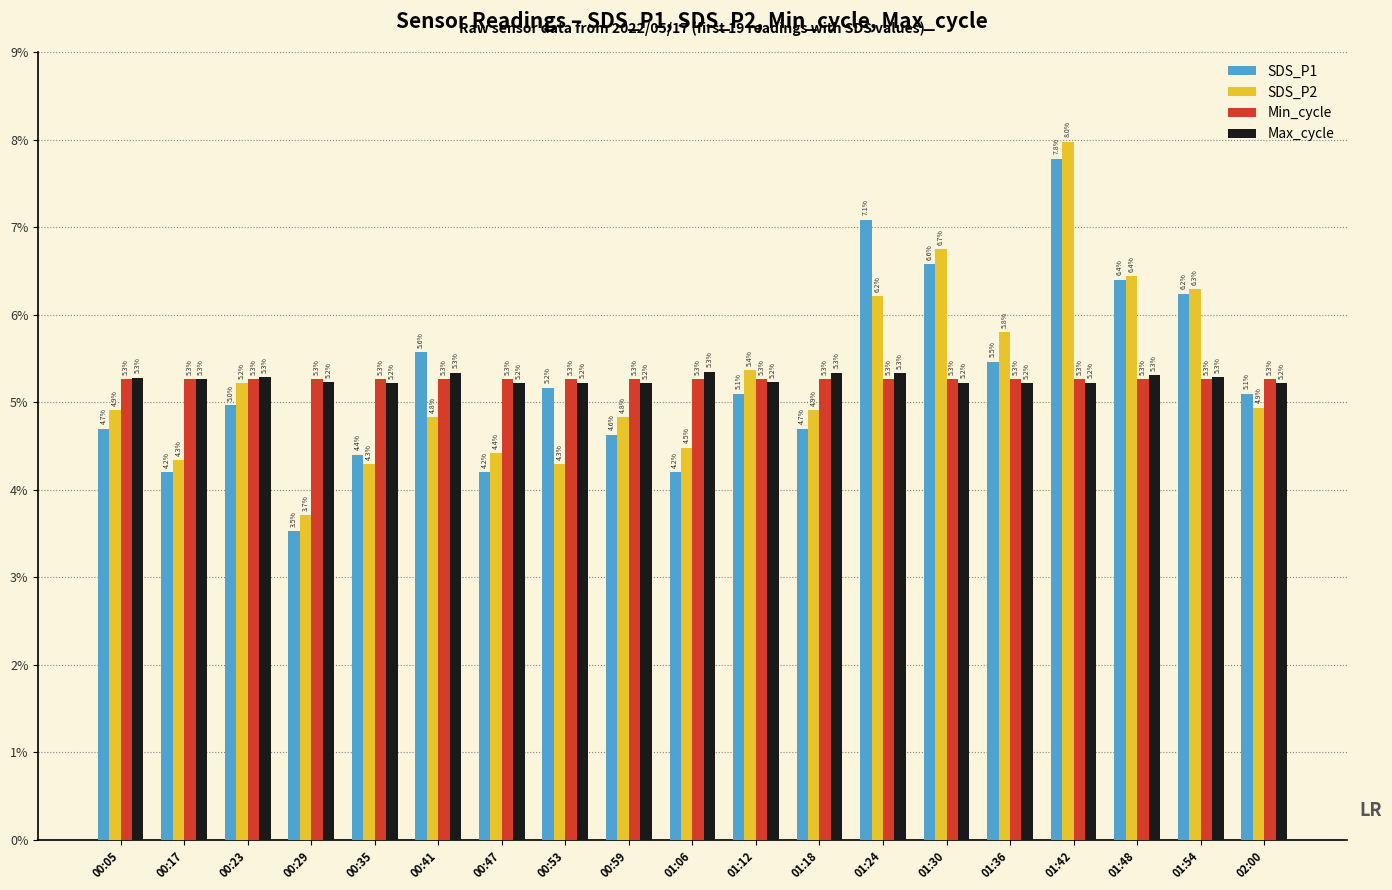

Count the number of categories in the chart.

19